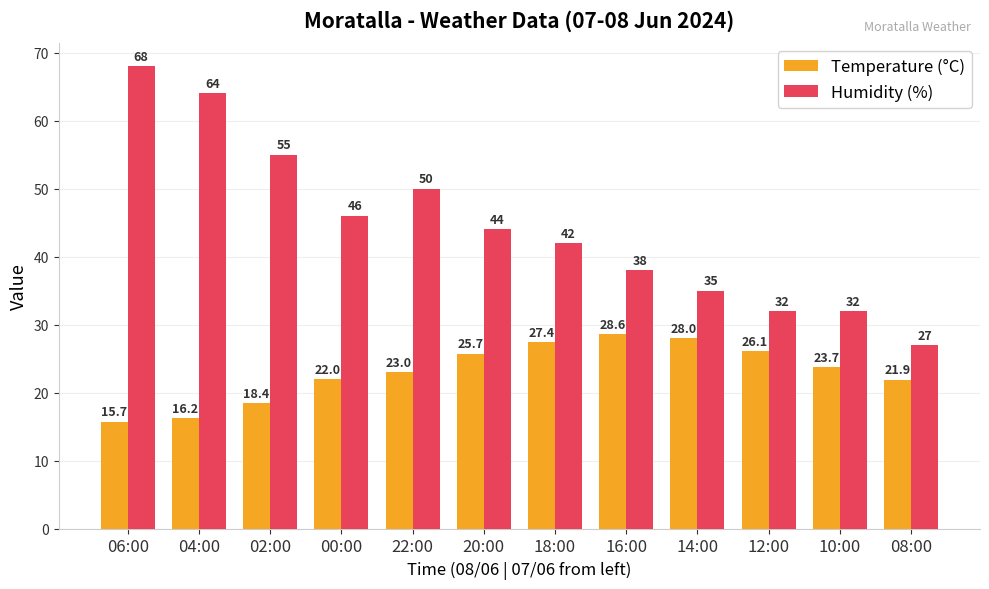

What is the maximum value shown in the chart?

68.0